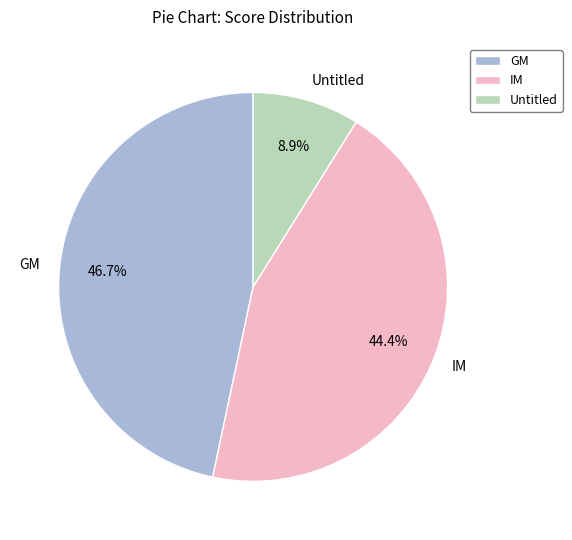

Count the number of slices in the pie.

3